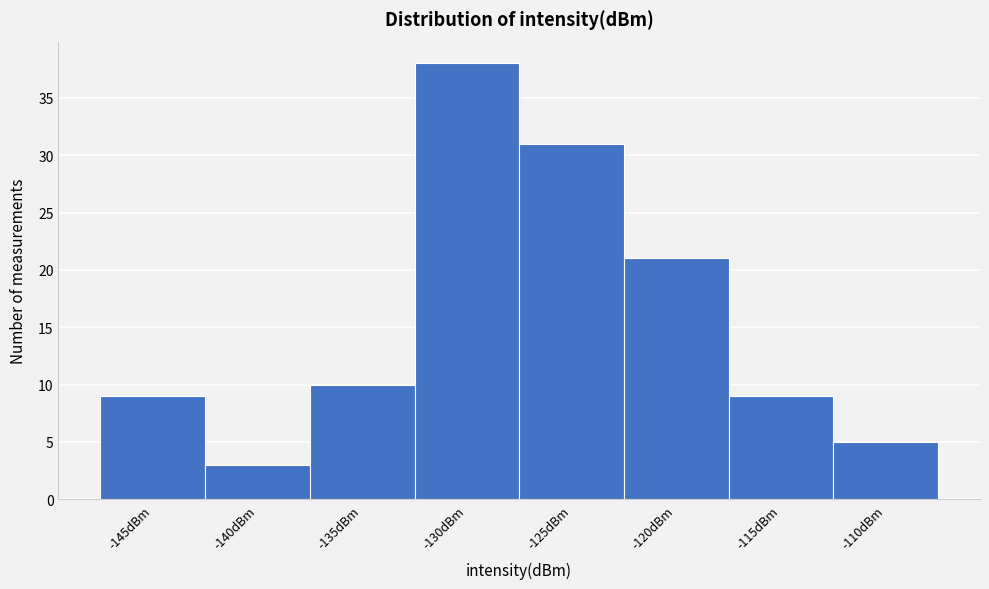

Reading left to right, transcribe all the data shown in this chart.

-145dBm=9	-140dBm=3	-135dBm=10	-130dBm=38	-125dBm=31	-120dBm=21	-115dBm=9	-110dBm=5